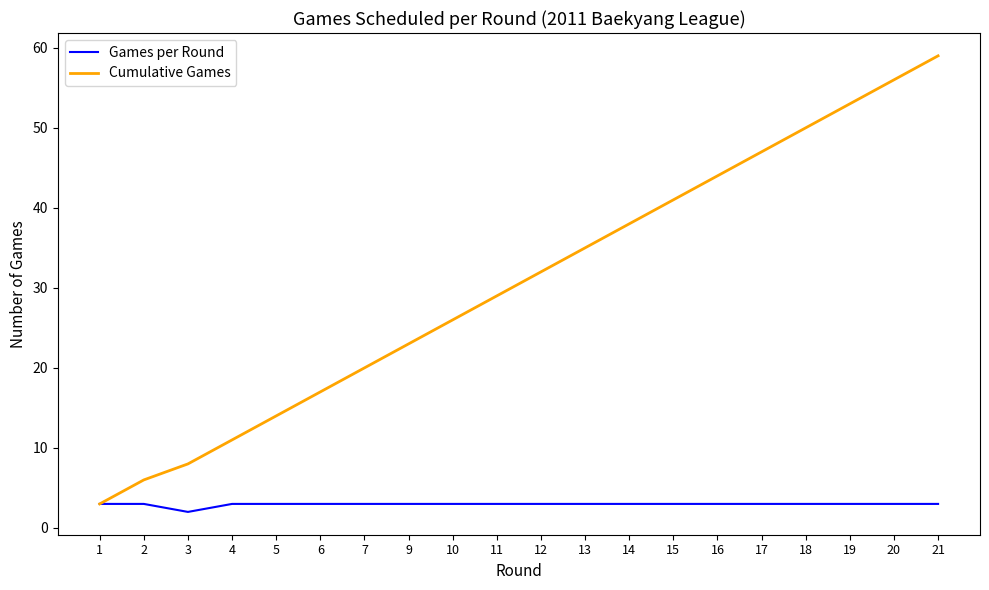

What is the total value across all series at 17?

50